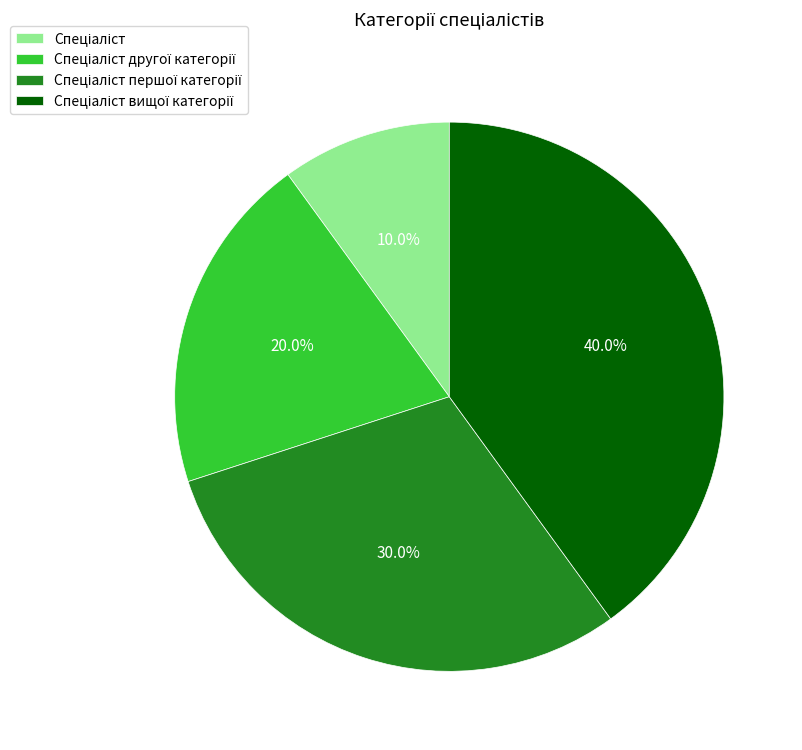

Is there a majority slice in this chart?

No